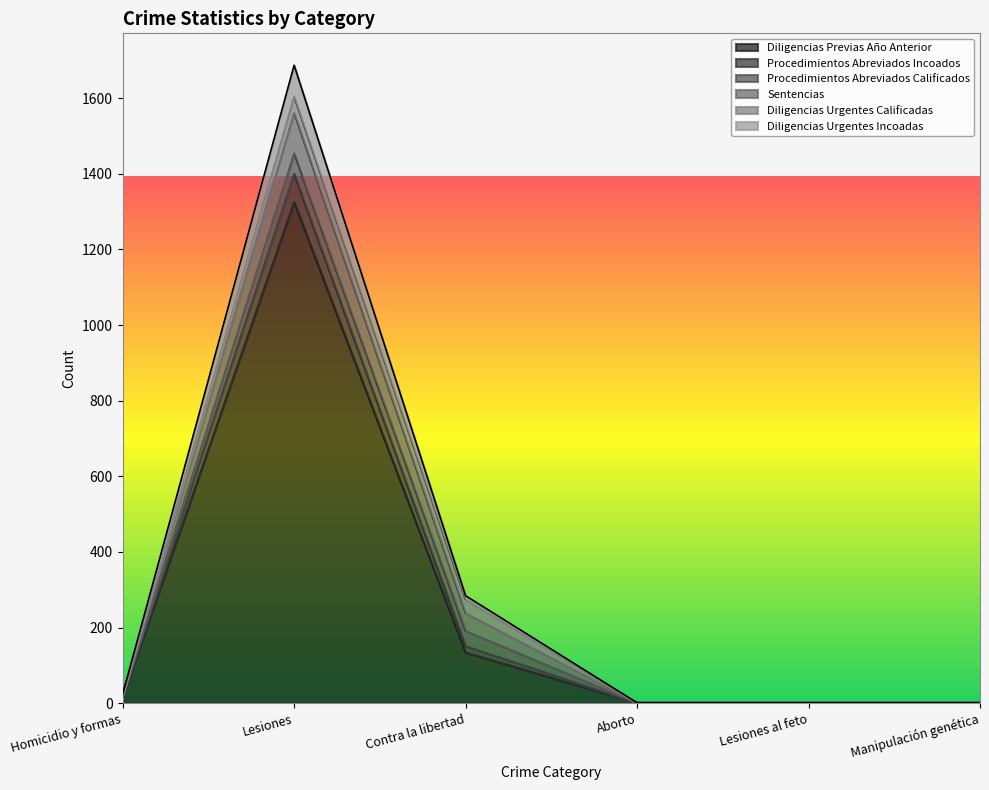

At which category is the sum across all series the highest?

Lesiones